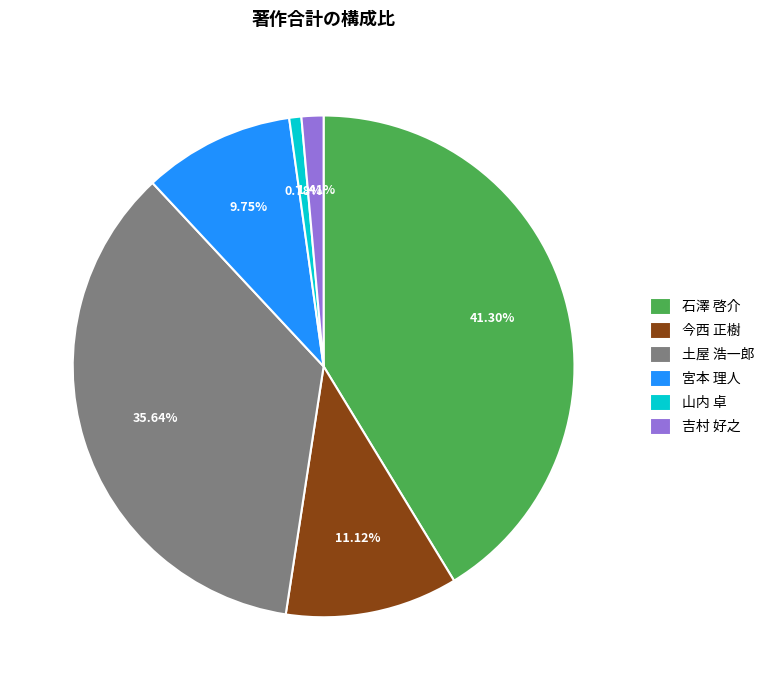

Is the sum of 山内 卓 and 宮本 理人 greater than half?

No